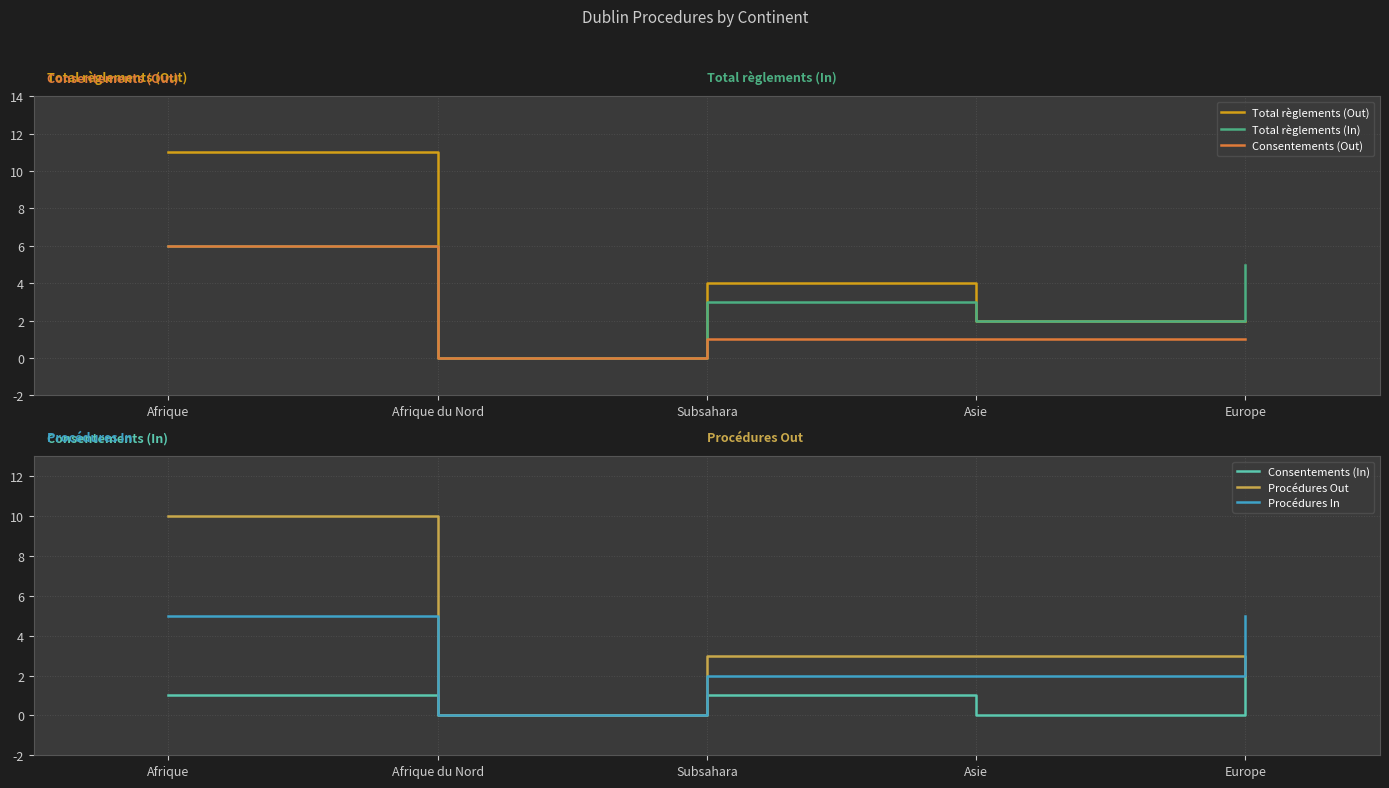

Reading left to right, transcribe all the data shown in this chart.

Total règlements (Out): 11	0	4	2	2
Total règlements (In): 6	0	3	2	5
Consentements (Out): 6	0	1	1	1
Consentements (In): 1	0	1	0	2
Procédures Out: 10	0	3	3	2
Procédures In: 5	0	2	2	5